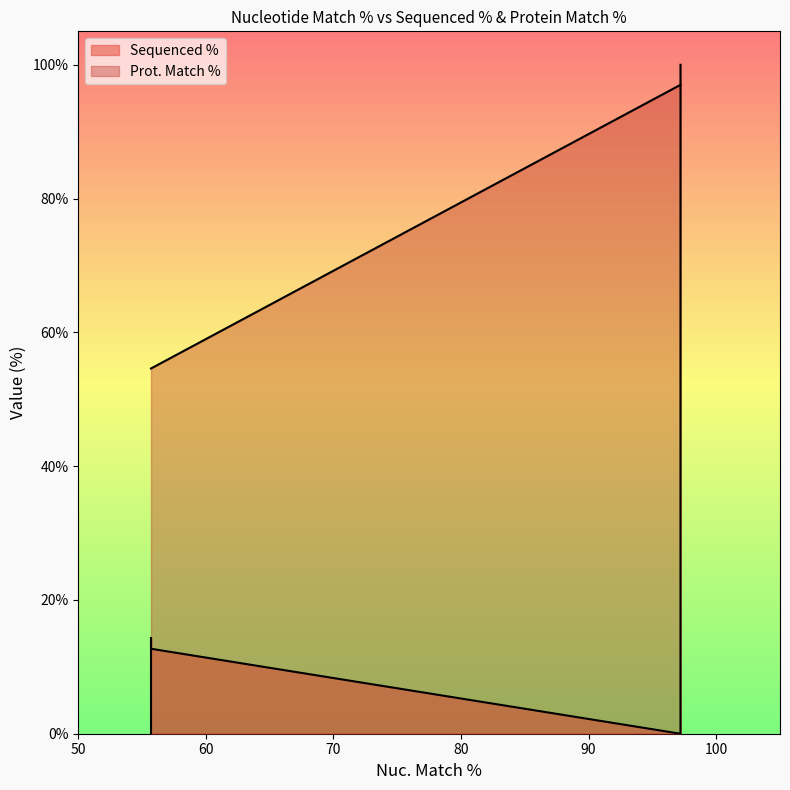

What is the value of the Sequenced % point at the 7th from the left?

12.7